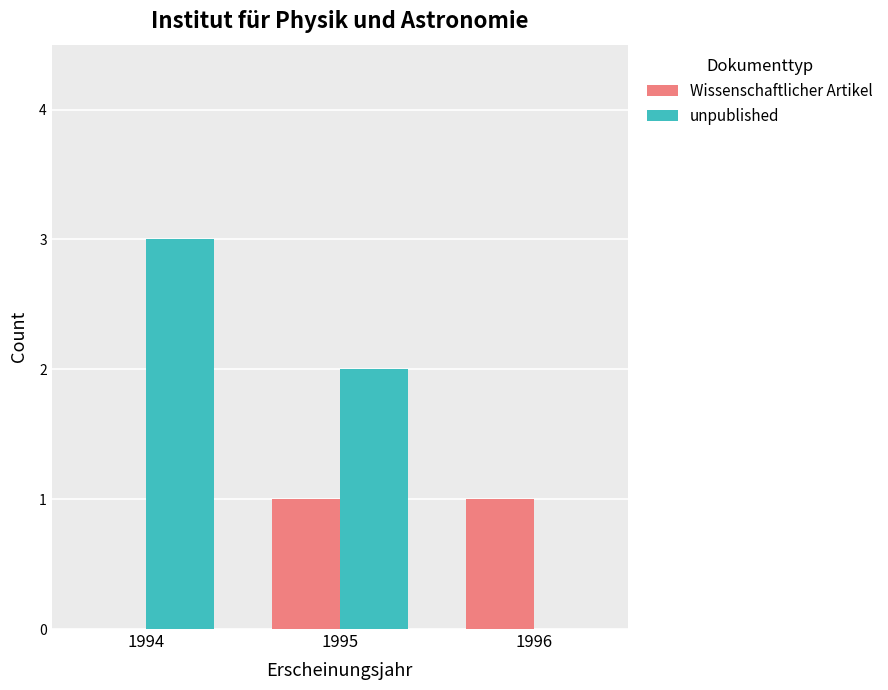

How many categories are shown in the chart?

3